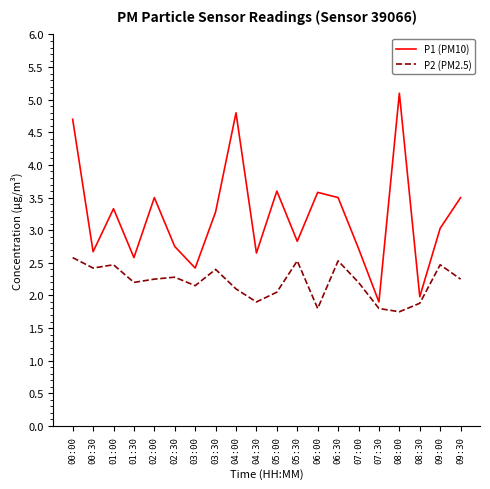

True or false: P2 (PM2.5) and P1 (PM10) intersect in this chart.

False